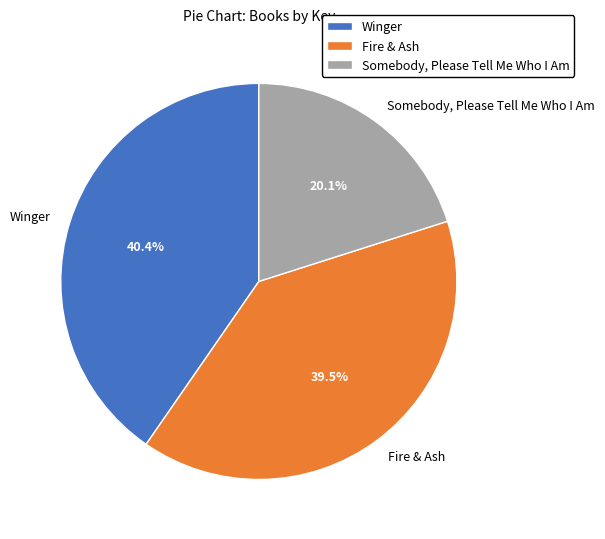

Does Fire & Ash represent more than half of the total?

No